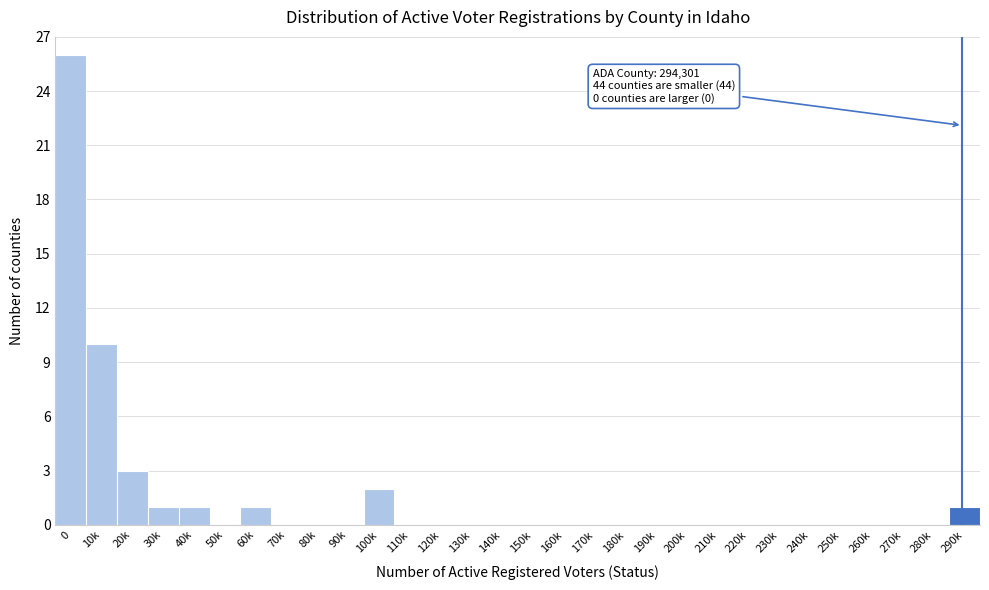

Reading left to right, what are all the values shown in this chart?

0=26	10k=10	20k=3	30k=1	40k=1	50k=0	60k=1	70k=0	80k=0	90k=0	100k=2	110k=0	120k=0	130k=0	140k=0	150k=0	160k=0	170k=0	180k=0	190k=0	200k=0	210k=0	220k=0	230k=0	240k=0	250k=0	260k=0	270k=0	280k=0	290k=1